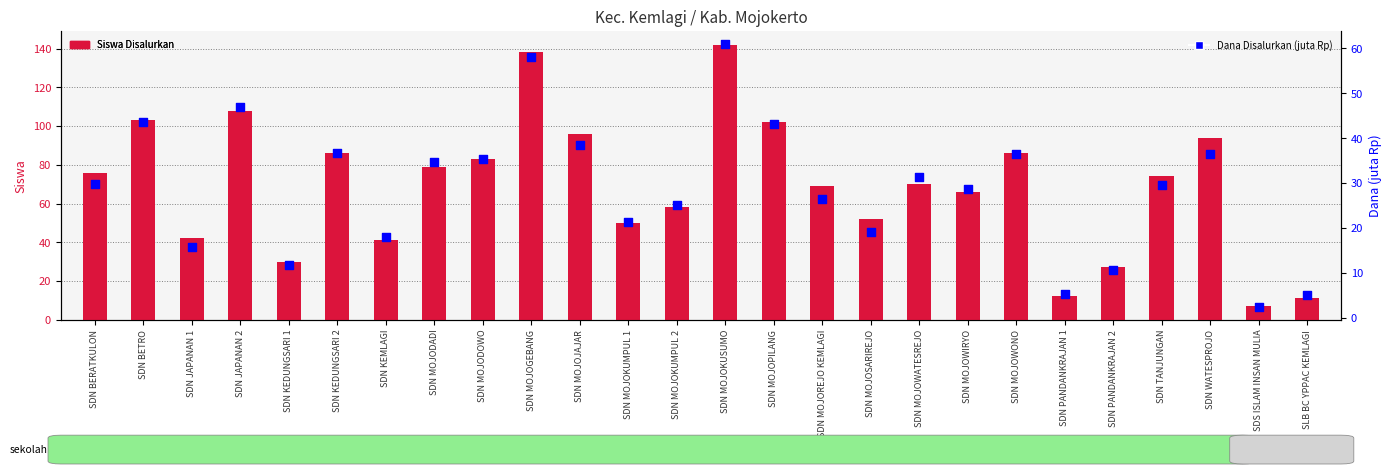

What are all the series names shown in the legend?

Siswa Disalurkan, Dana Disalurkan (juta Rp)